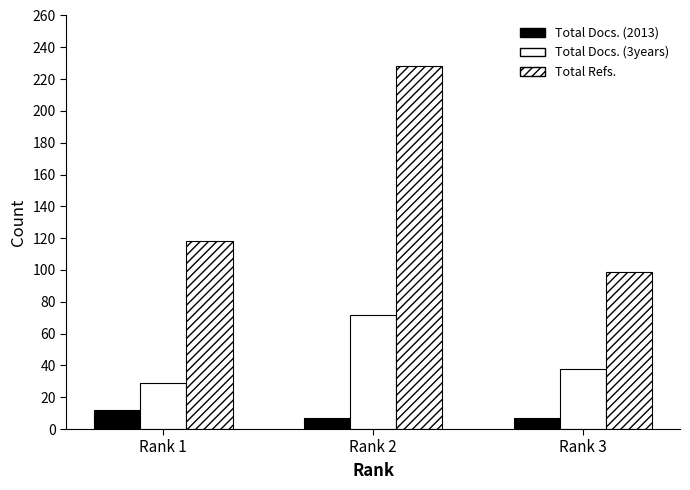

Are the bars grouped side by side (vs. stacked)?

Yes